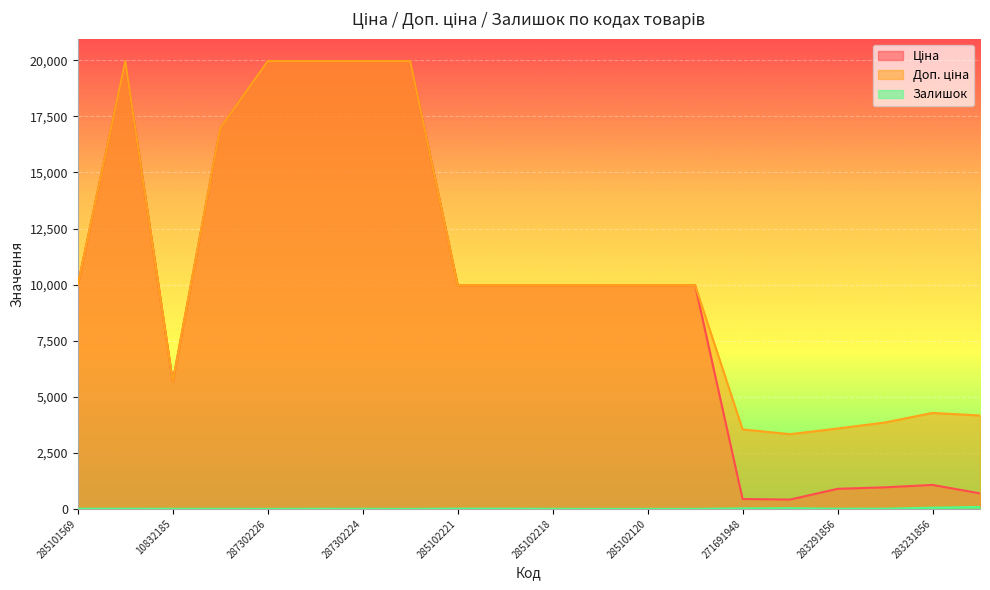

At which label does Доп. ціна first exceed 9974?

285101569